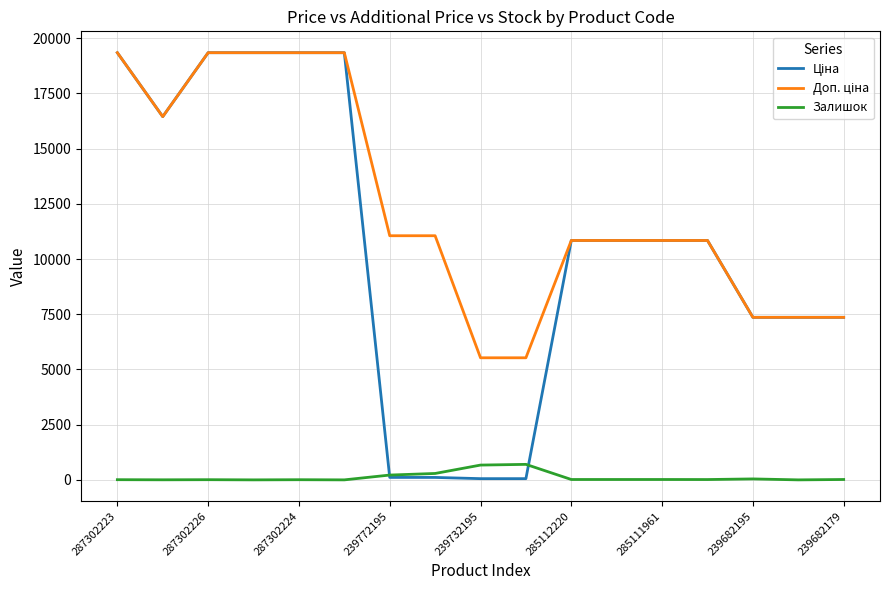

Is it true that Залишок equals 17.0 at 239682179?

True